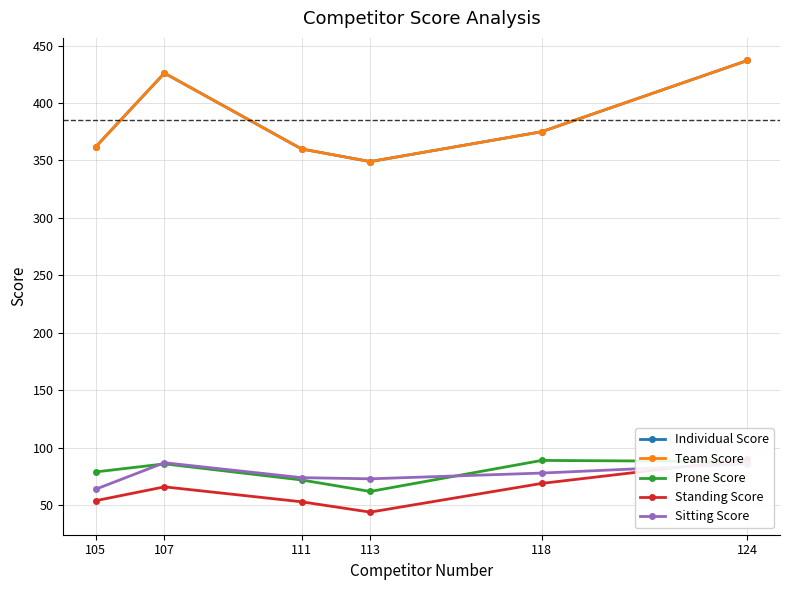

True or false: Prone Score has a value of 120 at 118.

False